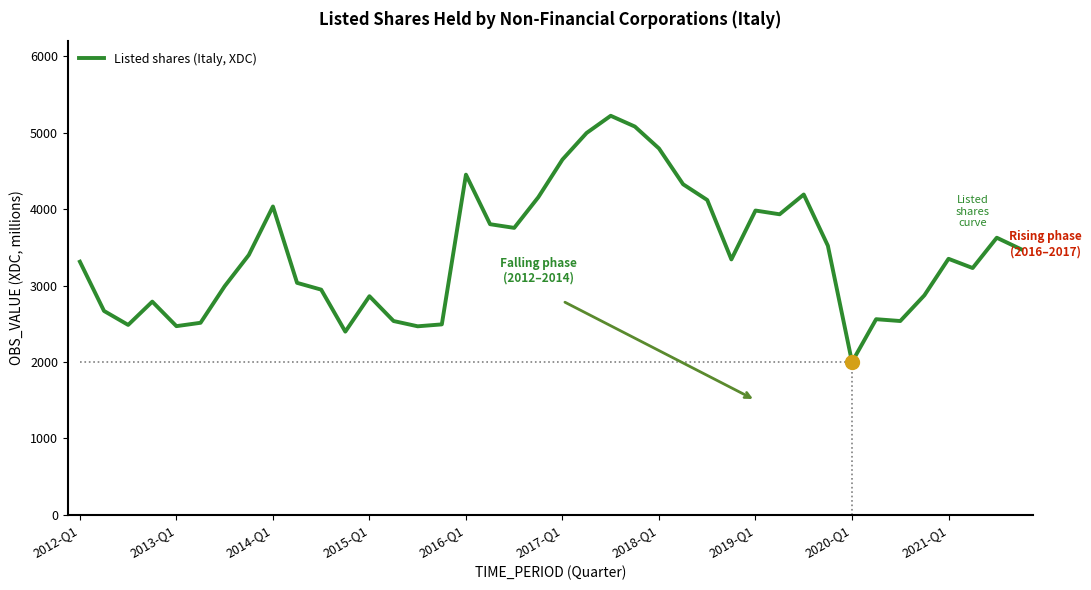

What is the greatest value displayed?

5223